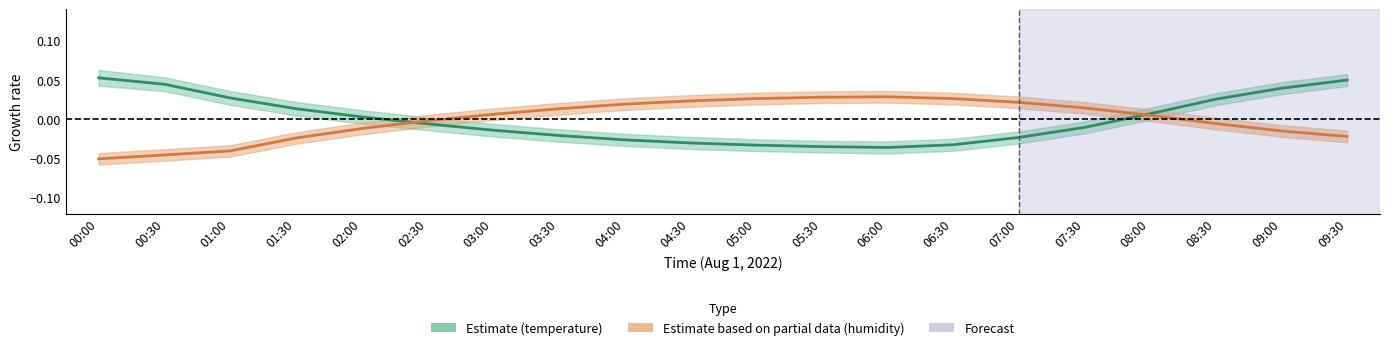

What is the spread (max minus min) of values at 00:30?

0.1